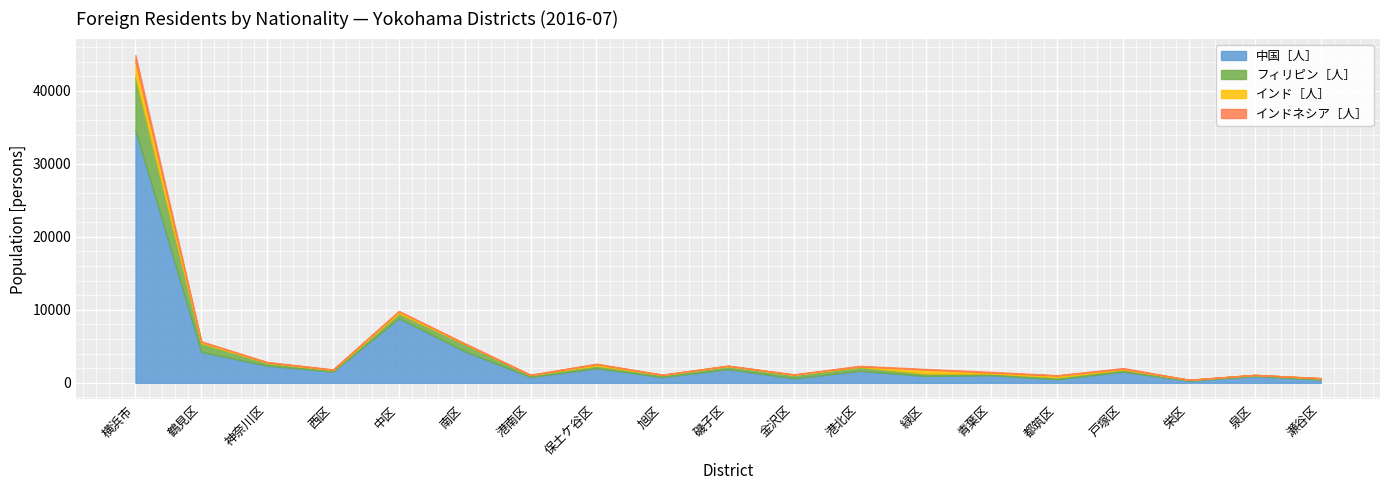

What position from the left is 港南区?

7